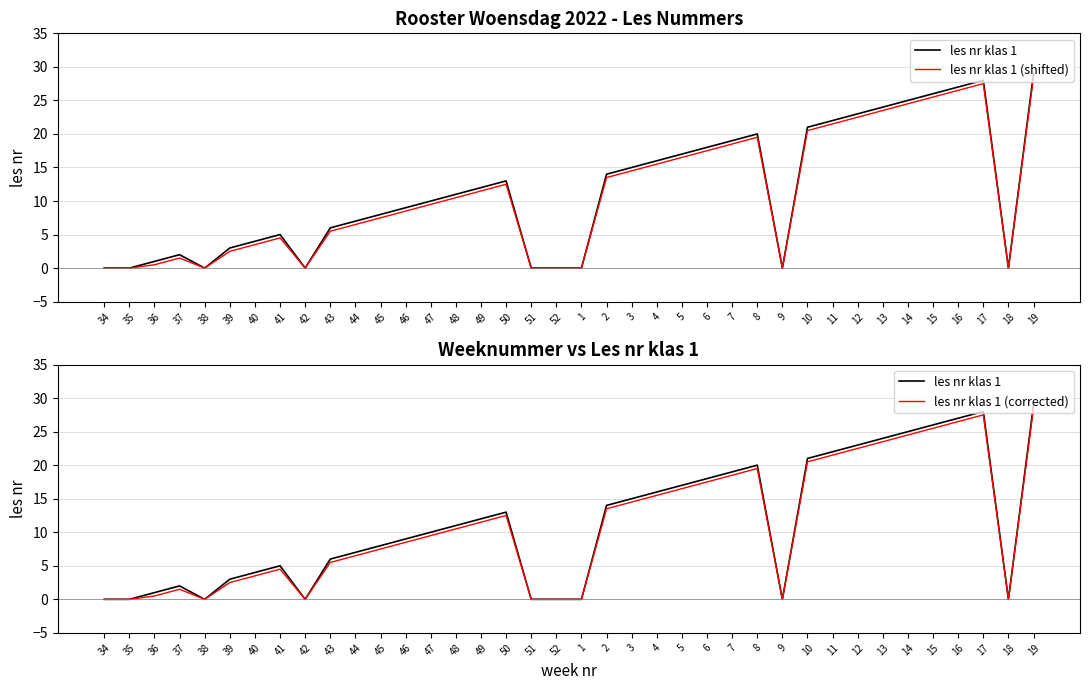

What is the approximate value of les nr klas 1 (corrected) at 6?

17.5